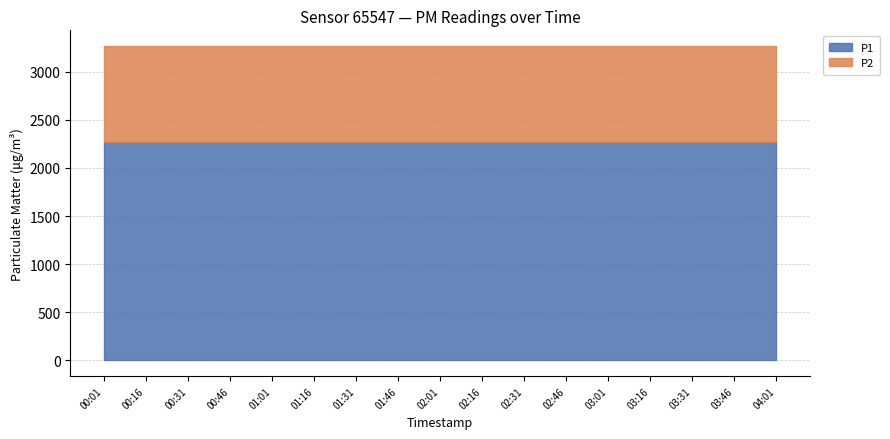

What is the average value of the P2 series?

999.9